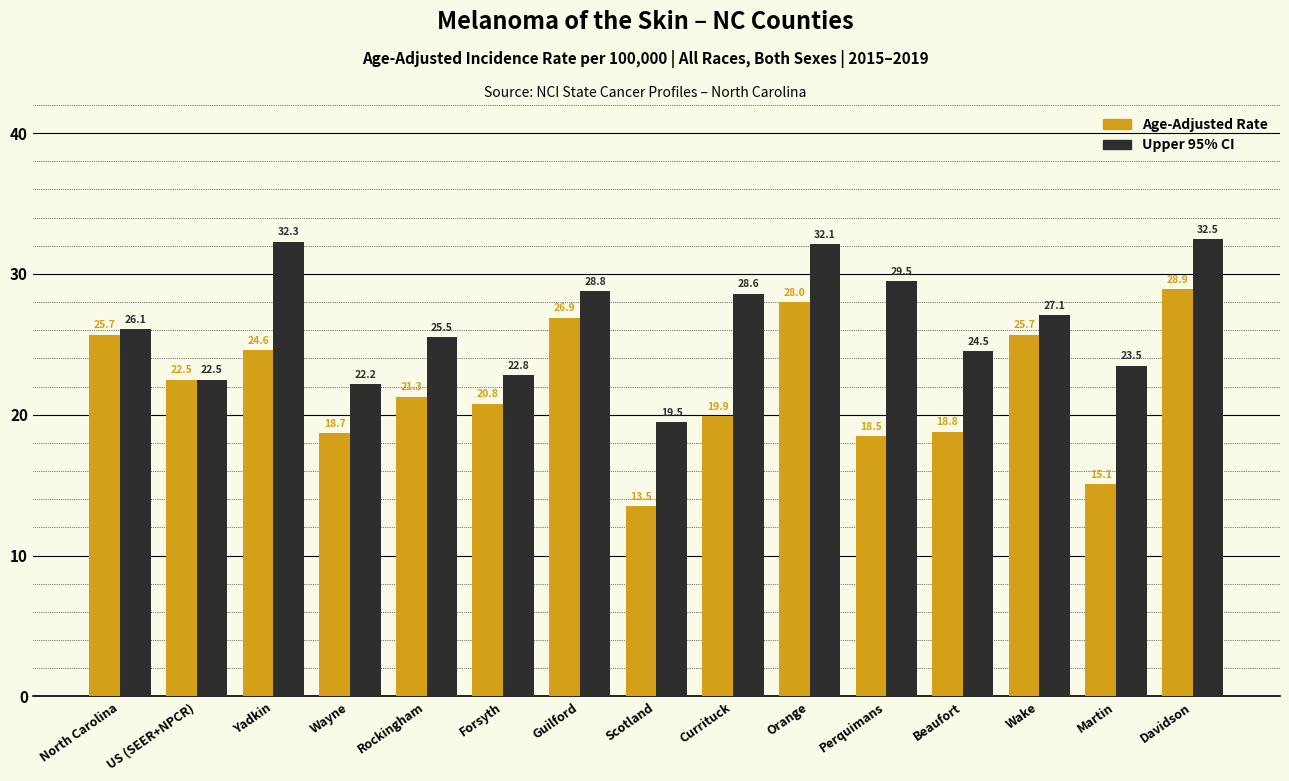

What is the smallest value displayed?

13.5